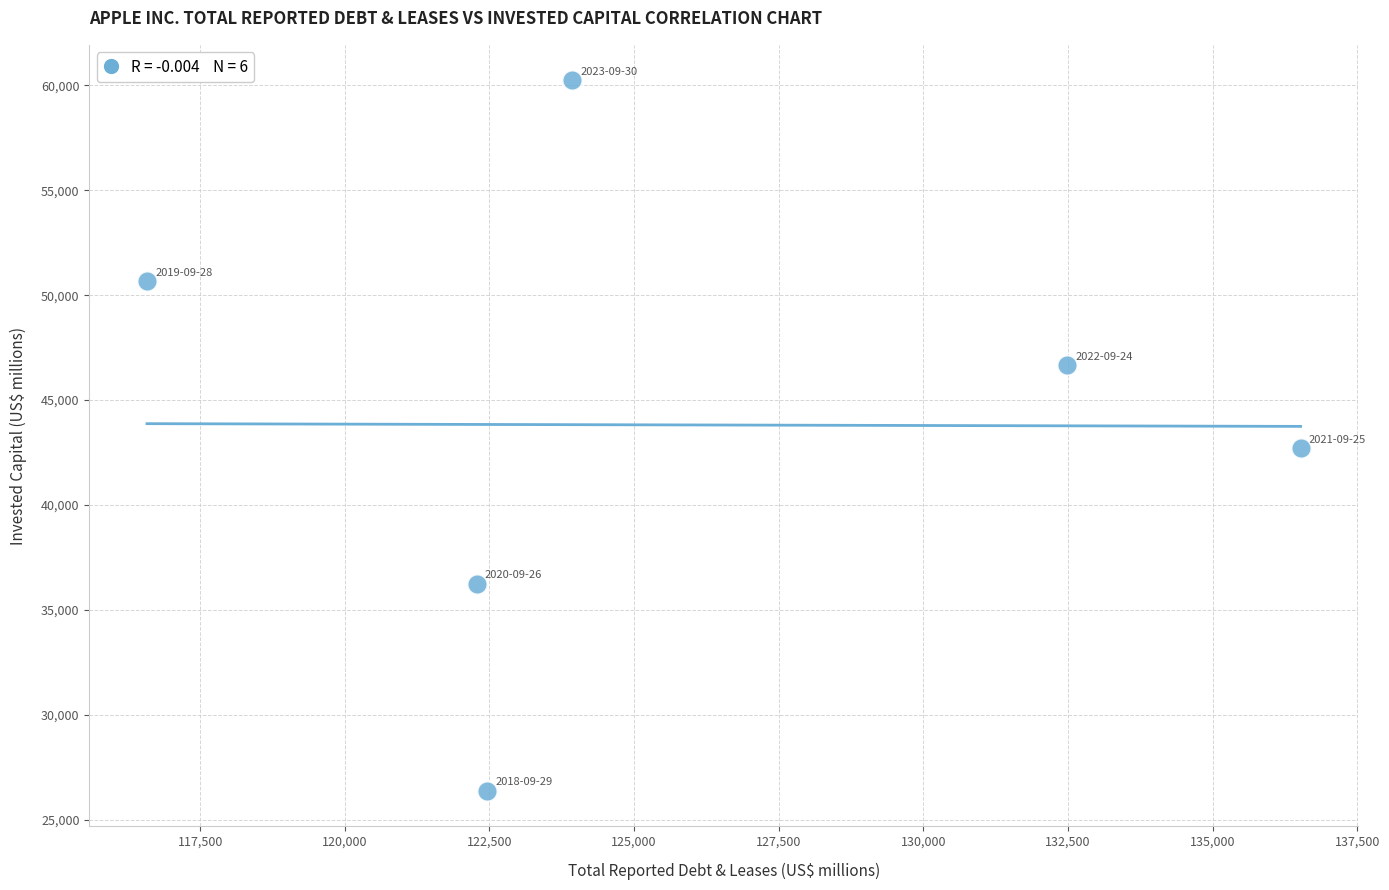

What is the average X value?

125708